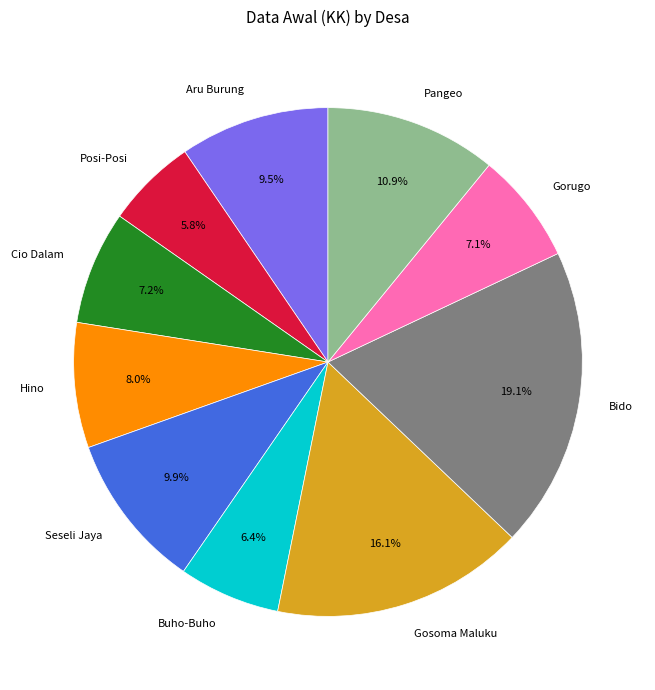

Combined, what portion of the pie is Pangeo and Aru Burung?

20.4%